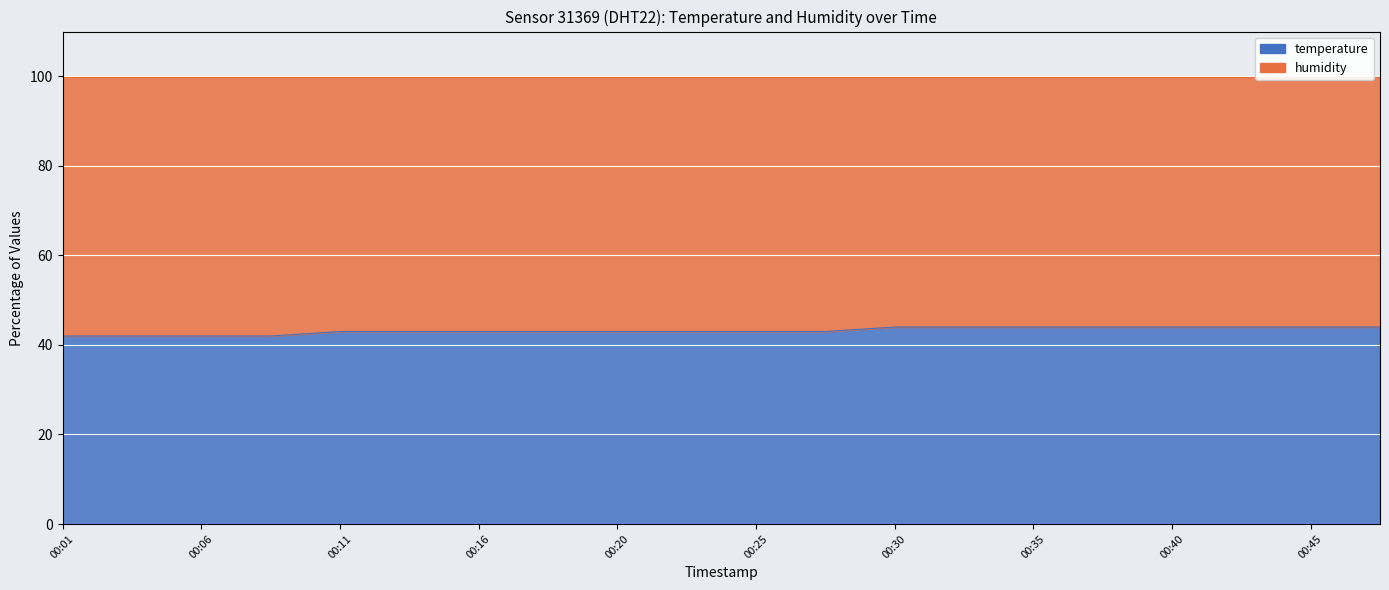

Reading right to left, transcribe all the data shown in this chart.

00:47=44	00:45=44	00:42=44	00:40=44	00:37=44	00:35=44	00:33=44	00:30=44	00:28=43	00:25=43	00:23=43	00:20=43	00:18=43	00:16=43	00:13=43	00:11=43	00:08=42	00:06=42	00:03=42	00:01=42